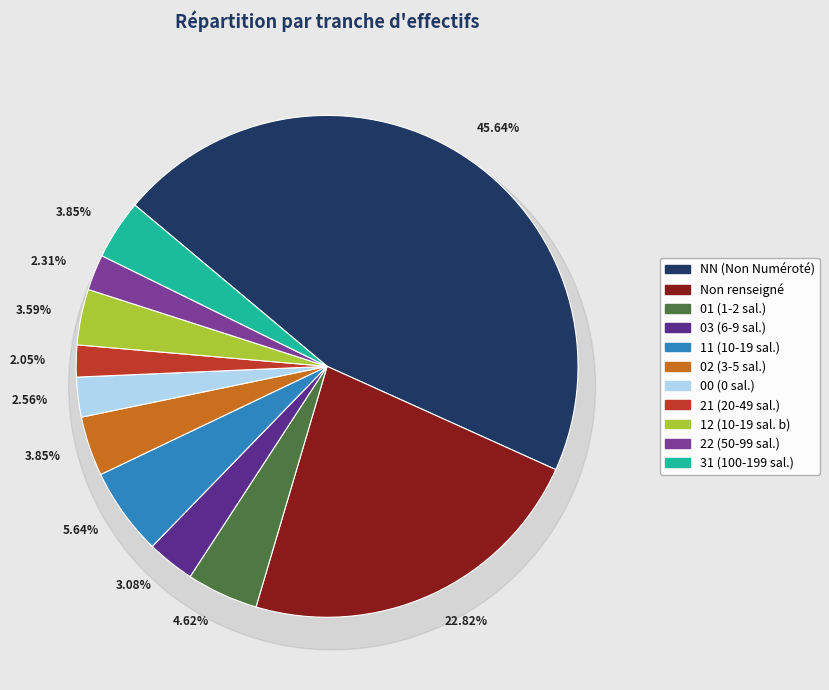

To the nearest percent, what percentage of the pie is 12?

4%